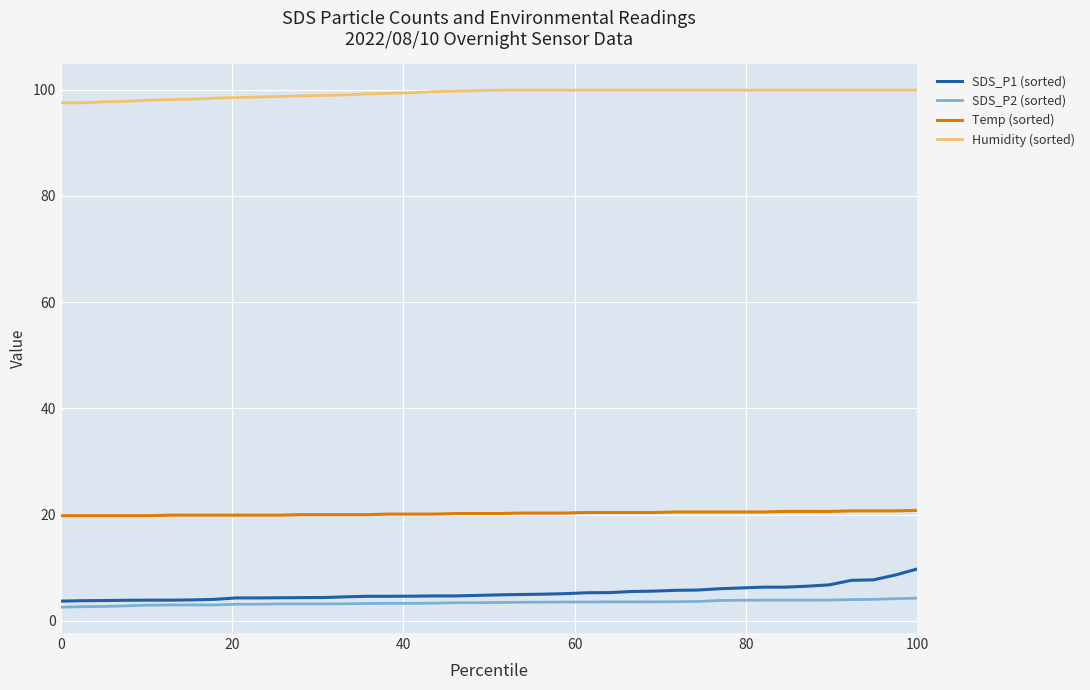

True or false: Humidity (sorted) and Temp (sorted) cross at least once.

False